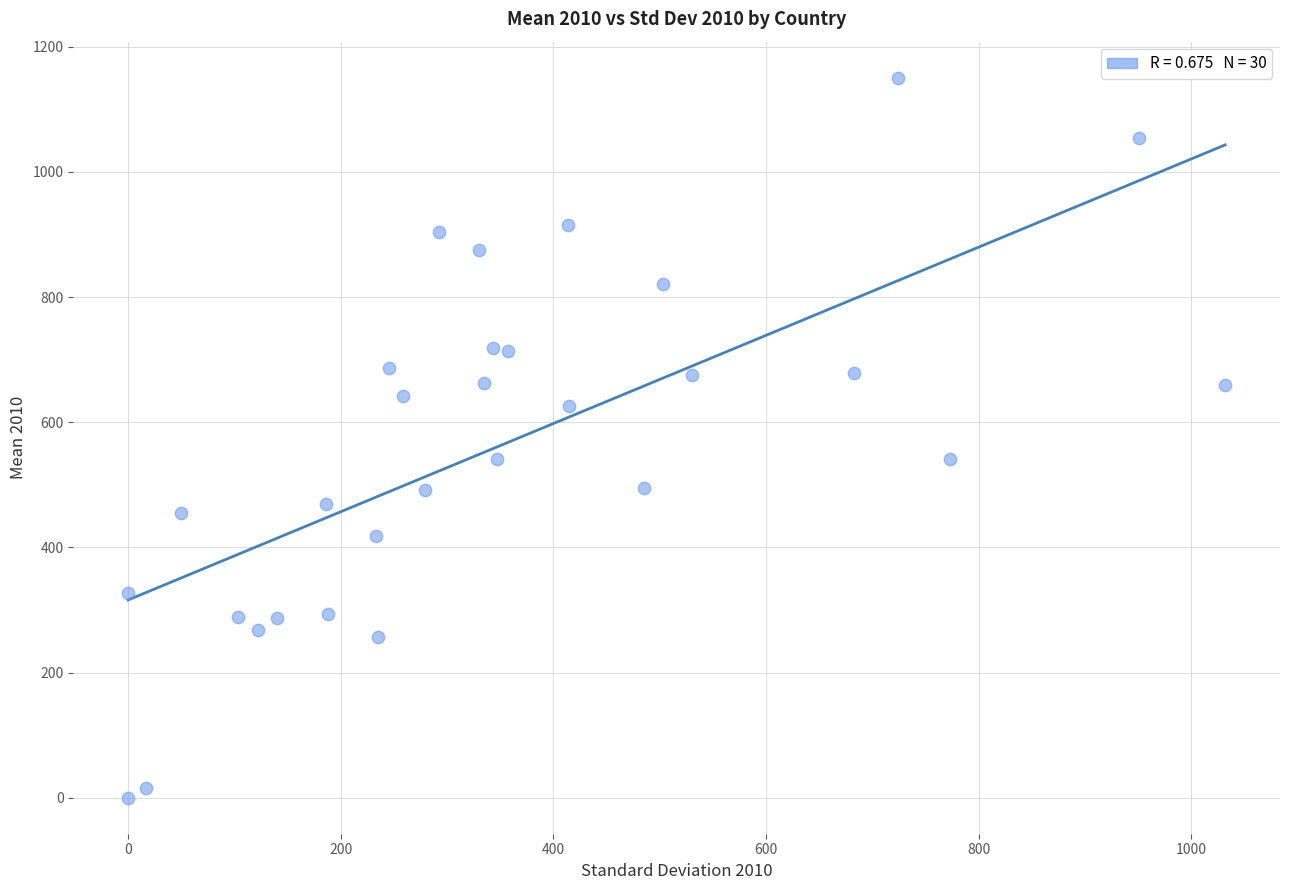

What is the range of Y values (max minus min)?

1150.5